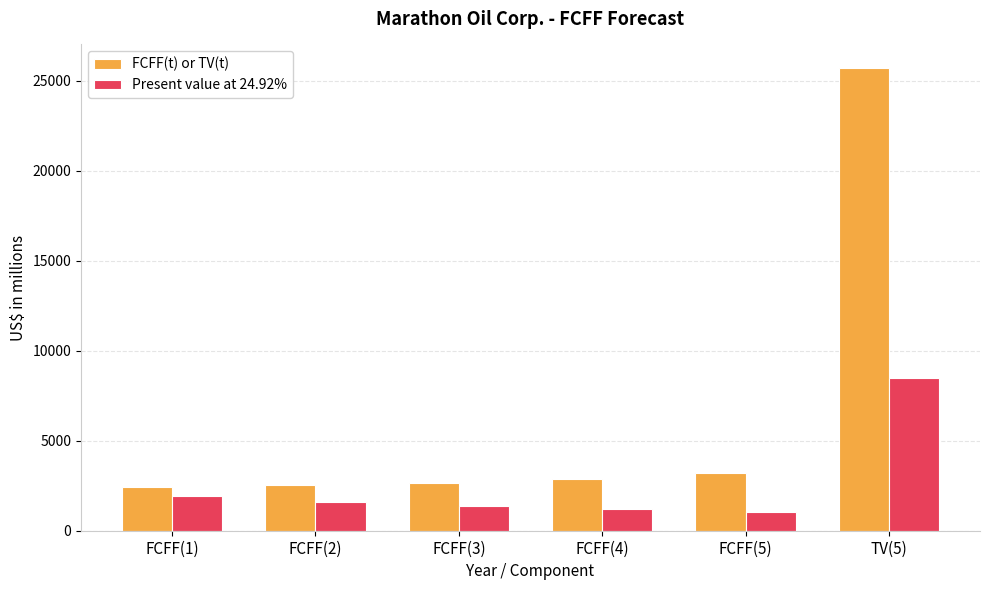

What is the sum of the Present value at 24.92% values at FCFF(1) and TV(5)?

10402